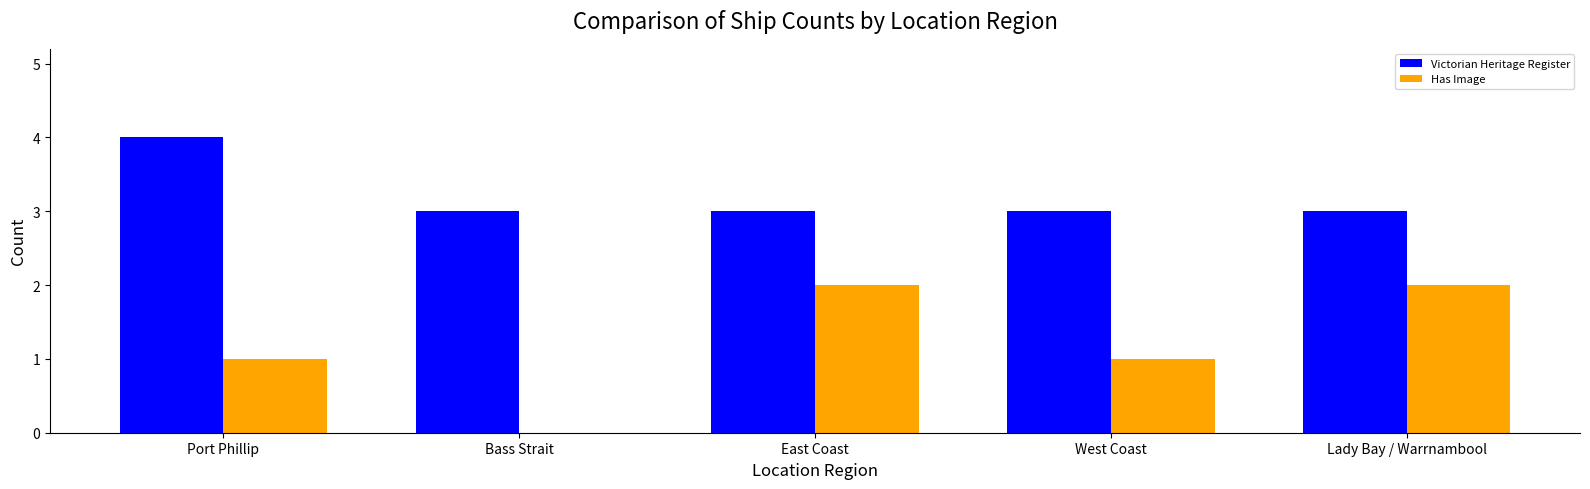

Is the value of Victorian Heritage Register at Port Phillip greater than the value of Has Image at East Coast?

Yes